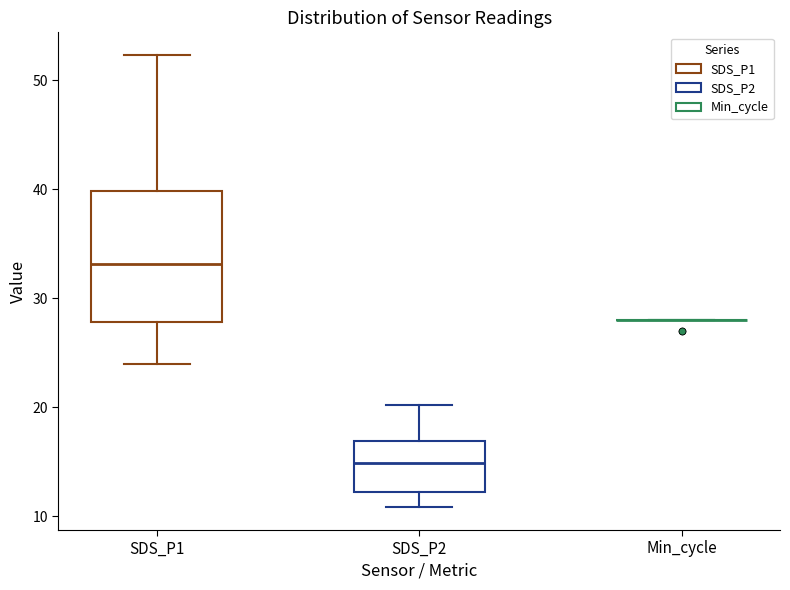

Reading left to right, read every box against the y-axis: the position of its median line, the range the box covers, and the ends of its whiskers. The values are not printed on the chart, so give them approximately, as read against the axis.

SDS_P1: median 33, box 28 to 40, whiskers 24 to 52
SDS_P2: median 15, box 12 to 17, whiskers 11 to 20
Min_cycle: box collapsed to a line at 28, whiskers 28 to 28